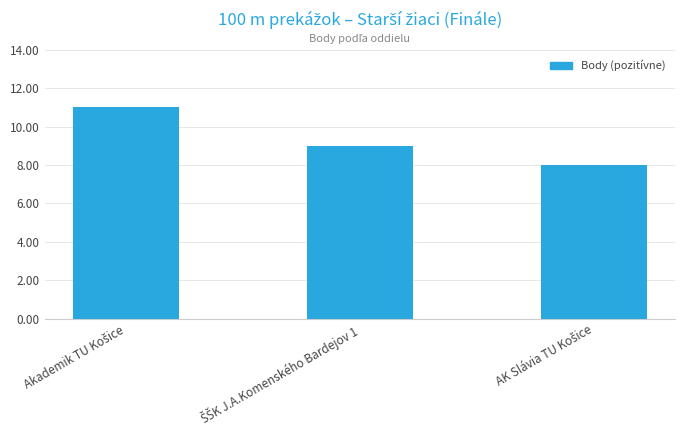

Reading left to right, transcribe all the data shown in this chart.

11	9	8